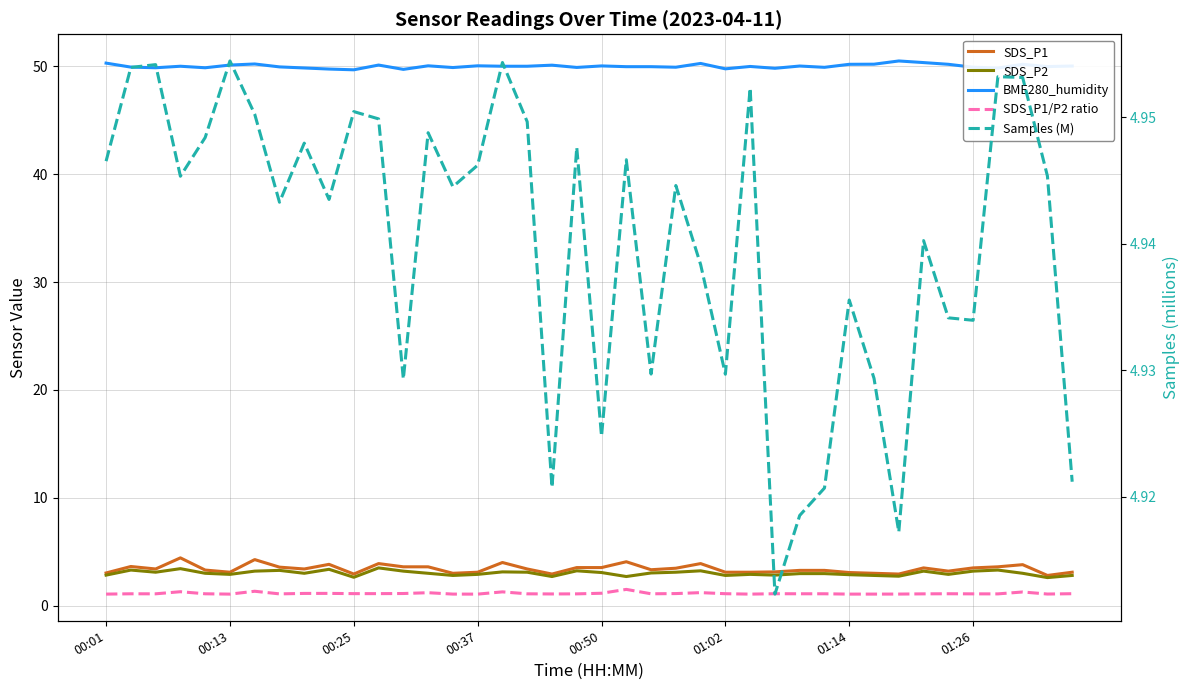

At how many categories does at least one series exceed 44?

40